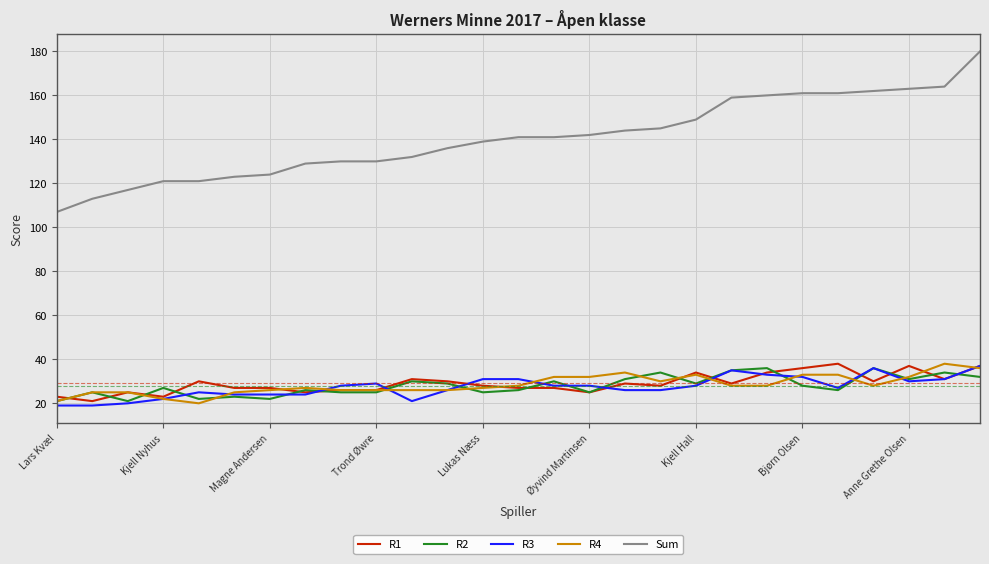

What is the maximum value for R3?

37